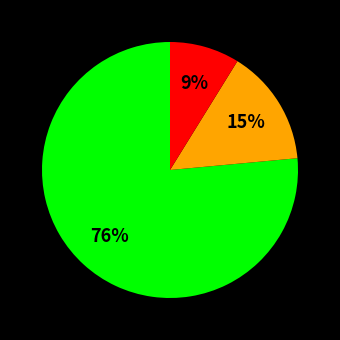

Count the number of slices in the pie.

3